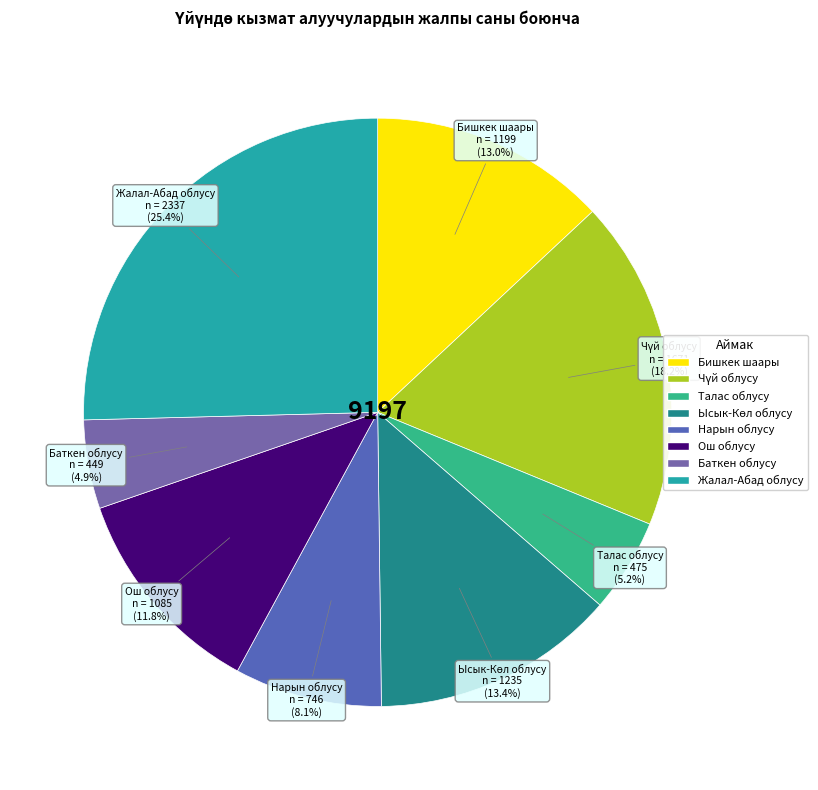

What portion of the pie excludes Жалал-Абад облусу?

74.6%